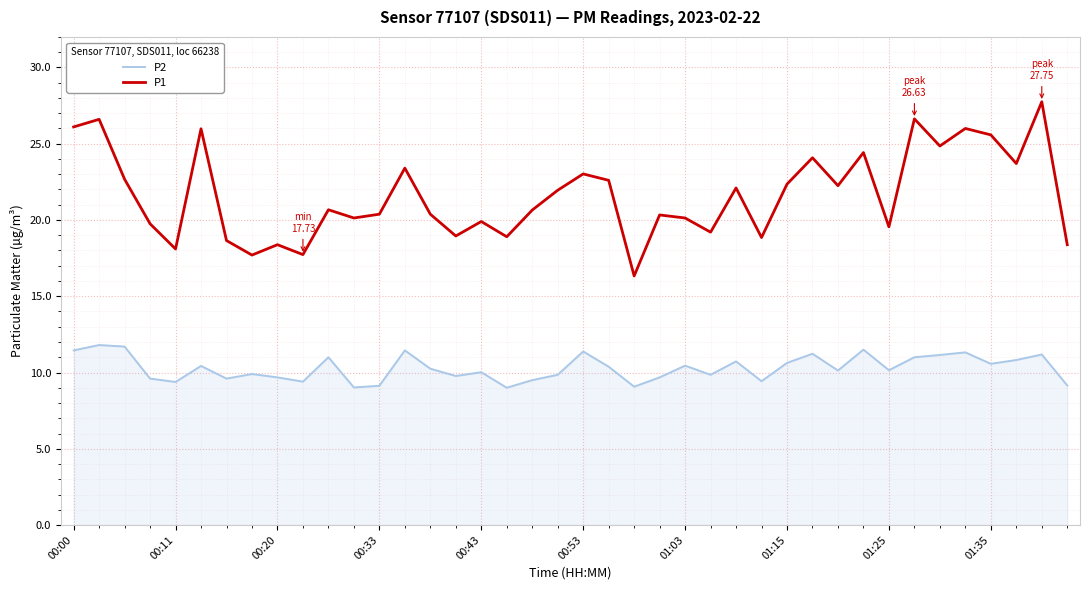

True or false: P1 and P2 intersect in this chart.

False